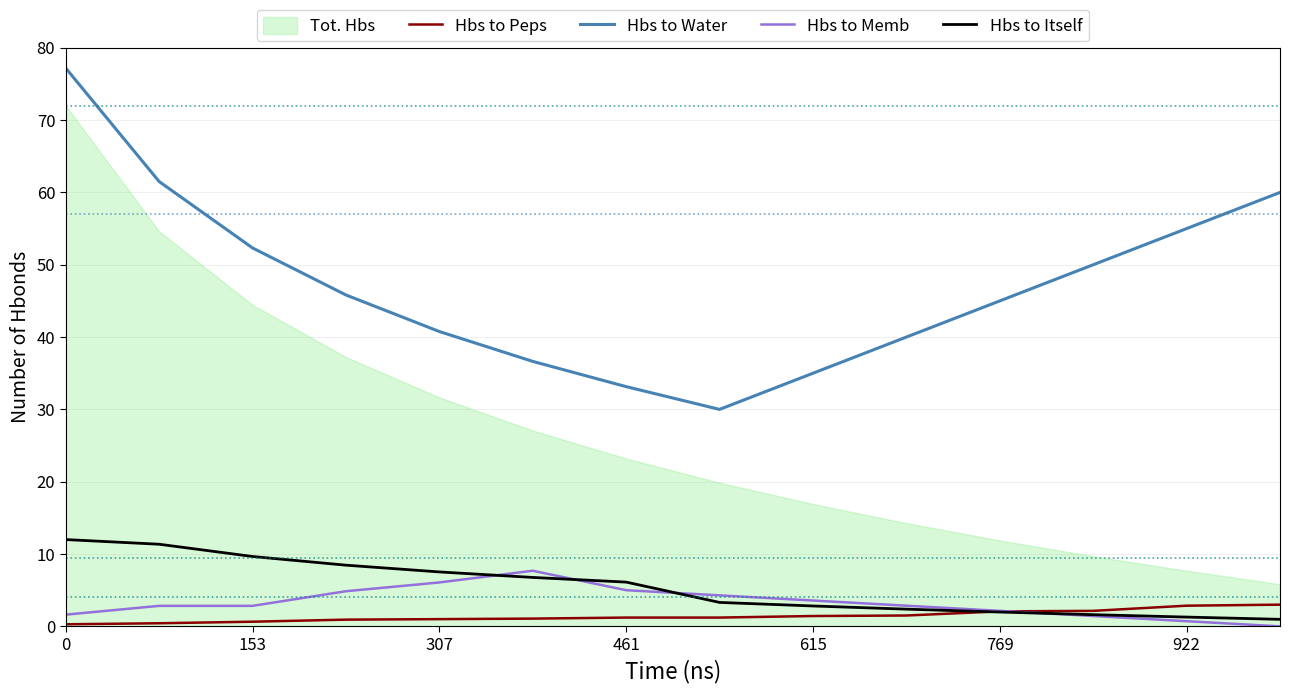

What is the lowest value of the Hbs to Water series?

30.0